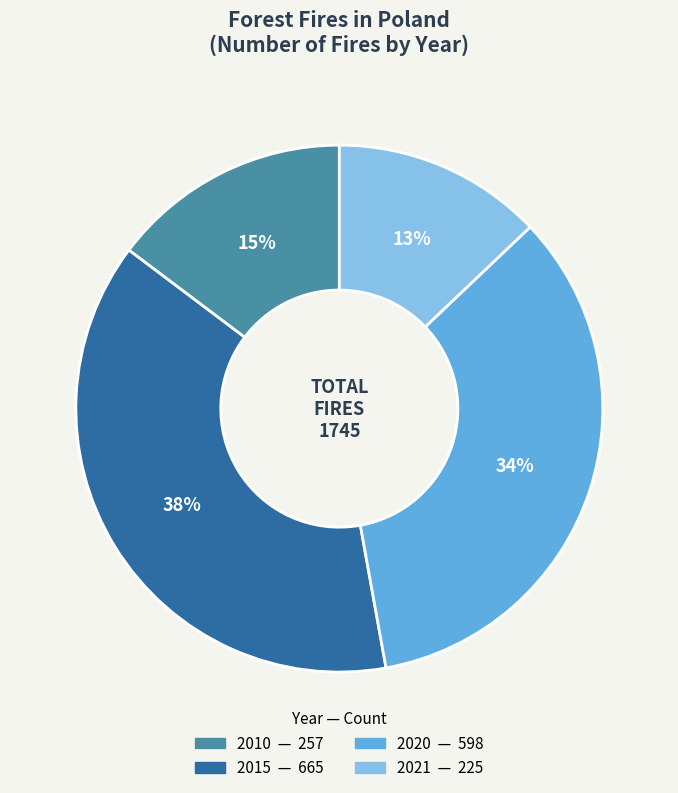

Rank the categories by value from highest to lowest.

2015, 2020, 2010, 2021